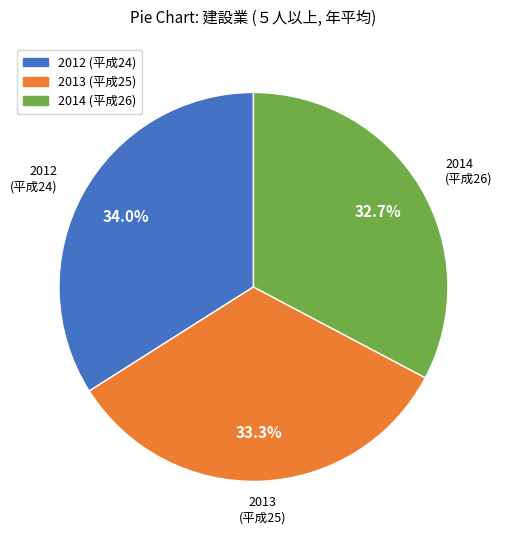

How many slices are in this pie chart?

3